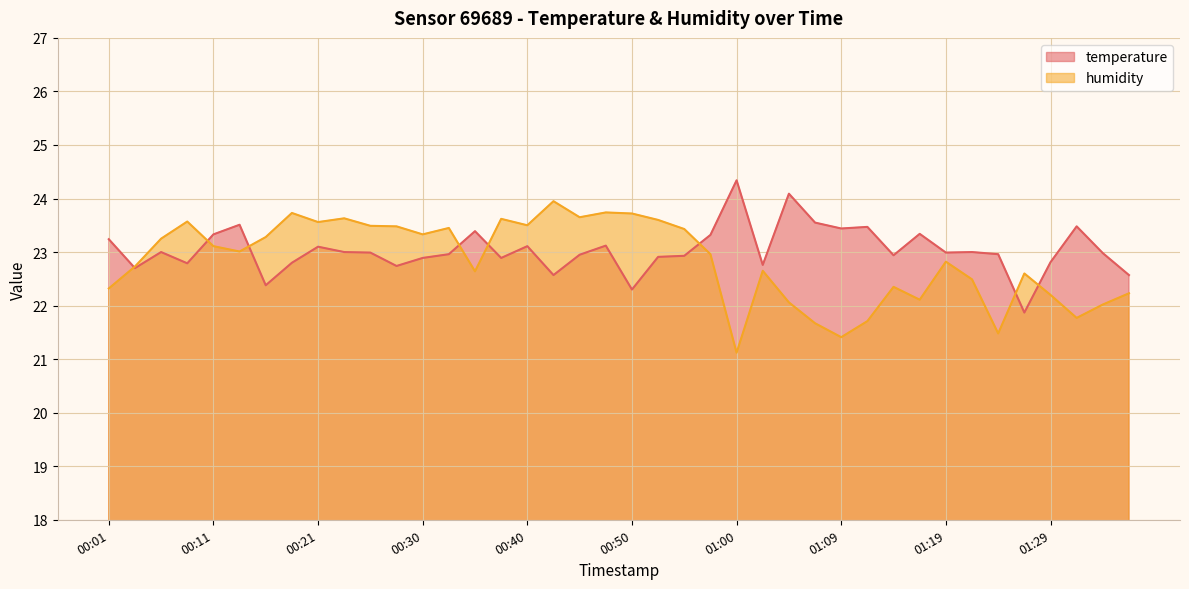

Which series has the largest total across all categories?

temperature